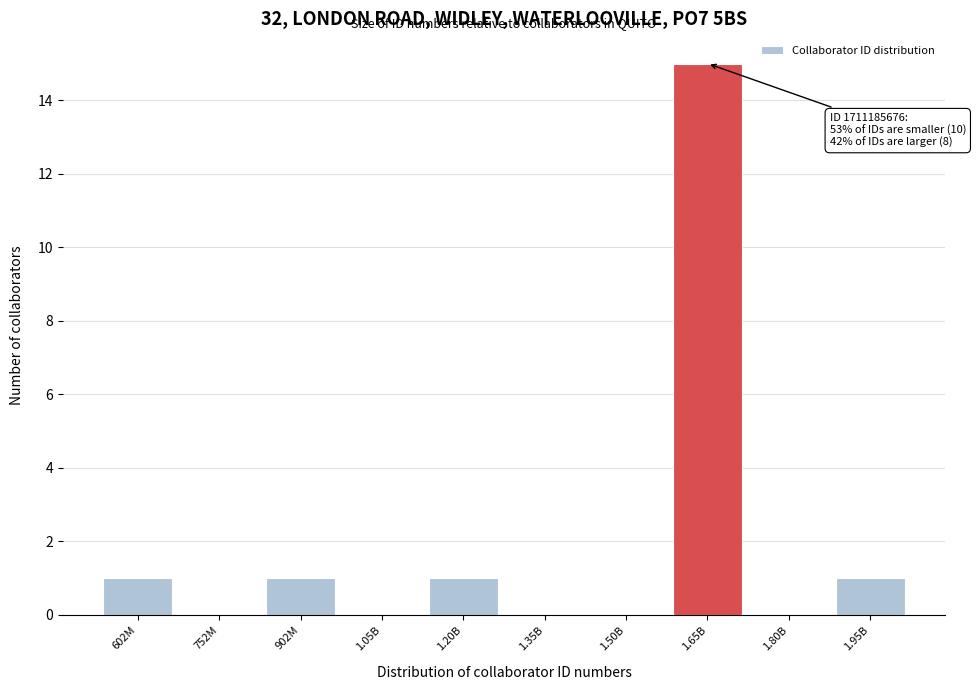

Reading left to right, extract all data points from this chart.

602M=1	752M=0	902M=1	1.05B=0	1.20B=1	1.35B=0	1.50B=0	1.65B=15	1.80B=0	1.95B=1